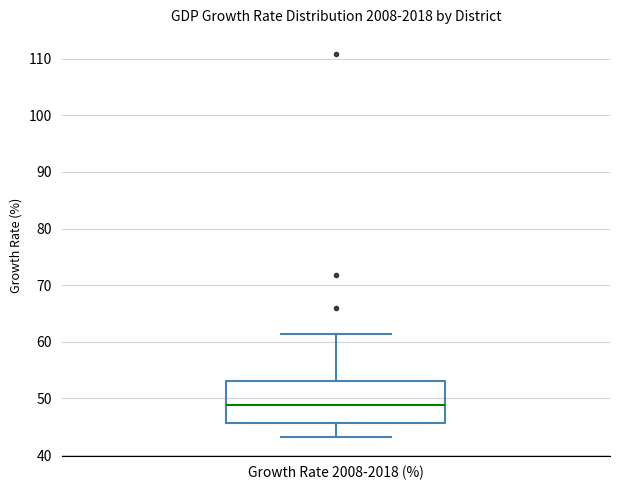

Where is the lower edge of the box for Growth Rate 2008-2018 (%) on the y-axis? The values are not printed on the chart, so give them approximately, as read against the axis.

46